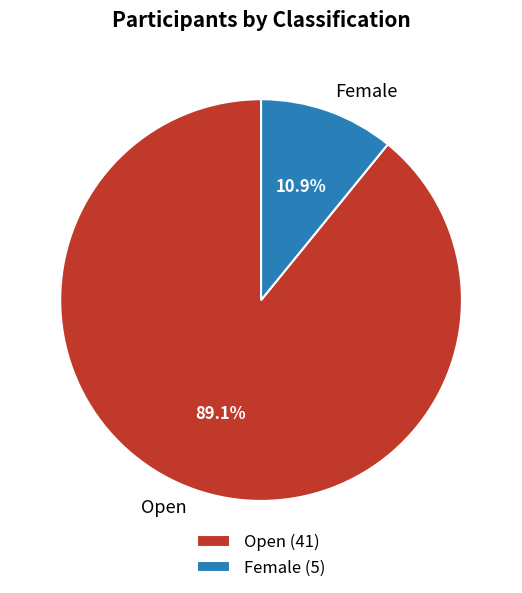

Between Female and Open, which is larger?

Open